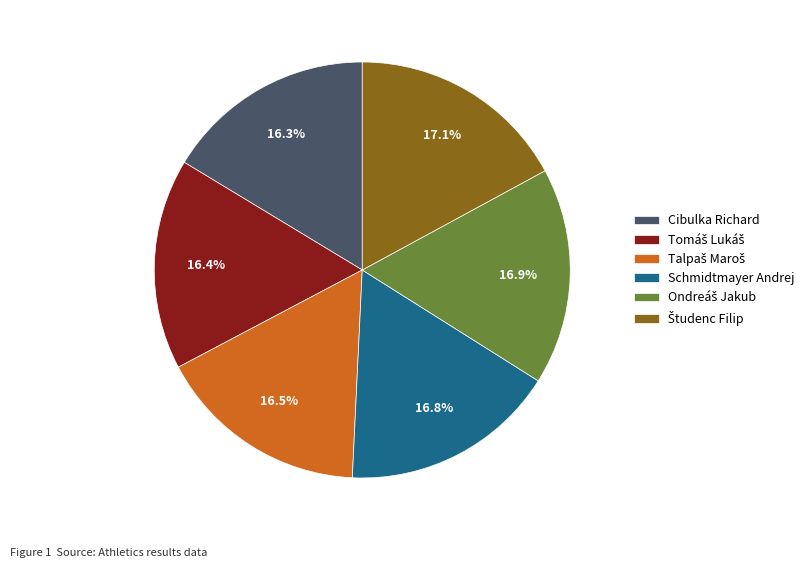

Approximately how many times larger is the value at Cibulka Richard compared to Schmidtmayer Andrej?

1.0